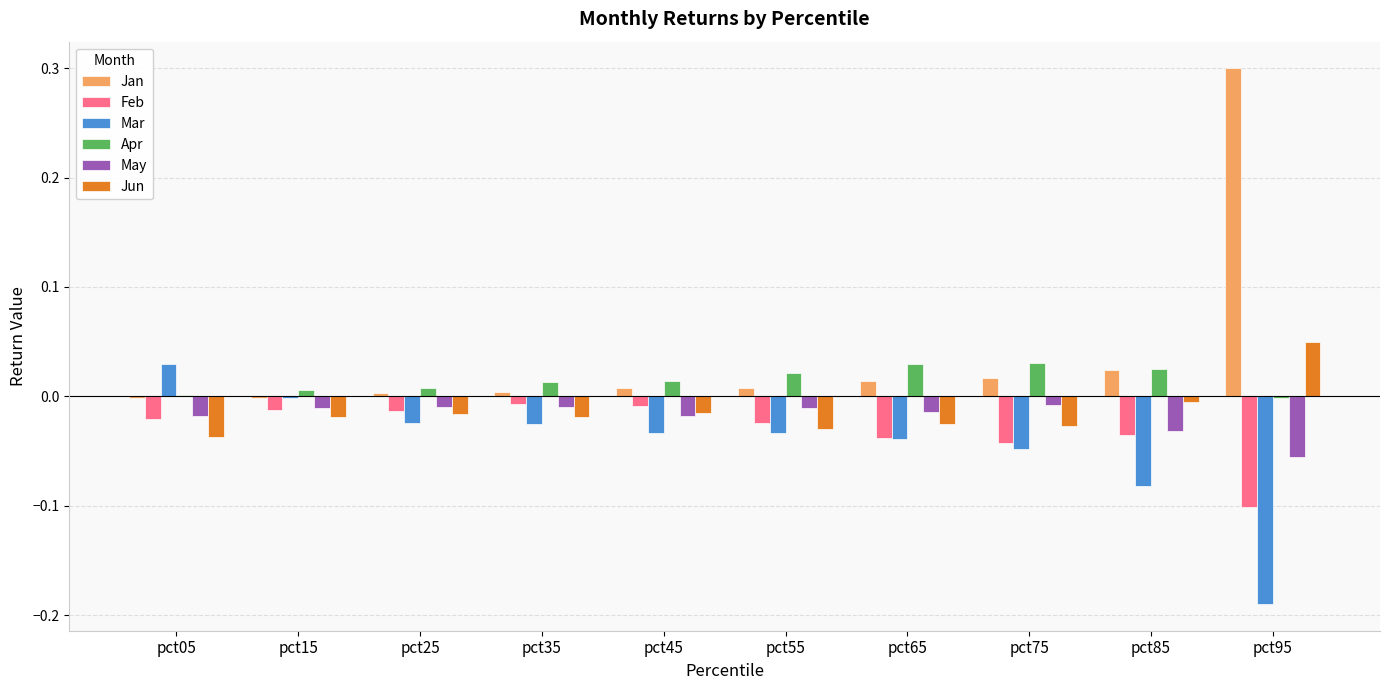

What is the sum of all Jan values?

0.4